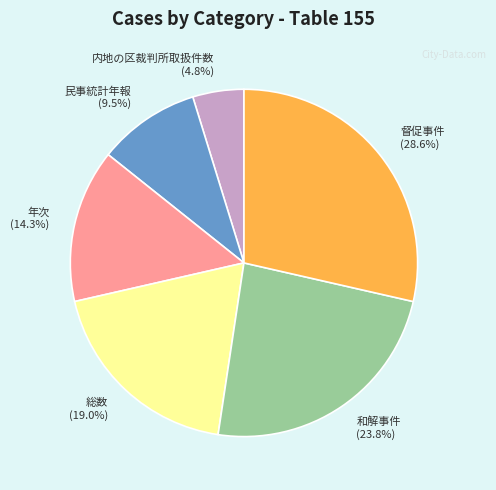

To the nearest percent, what is the difference between the largest and smallest slice percentages?

24%